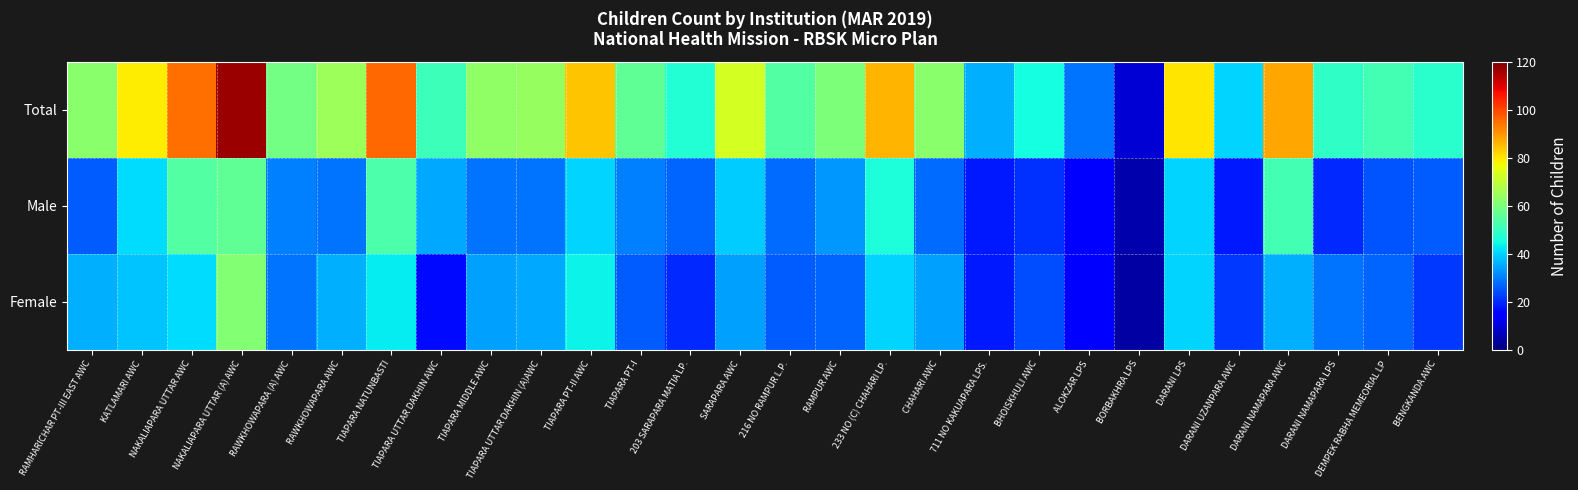

At which category is the sum across all series the highest?

NAKALIAPARA UTTAR (A) AWC